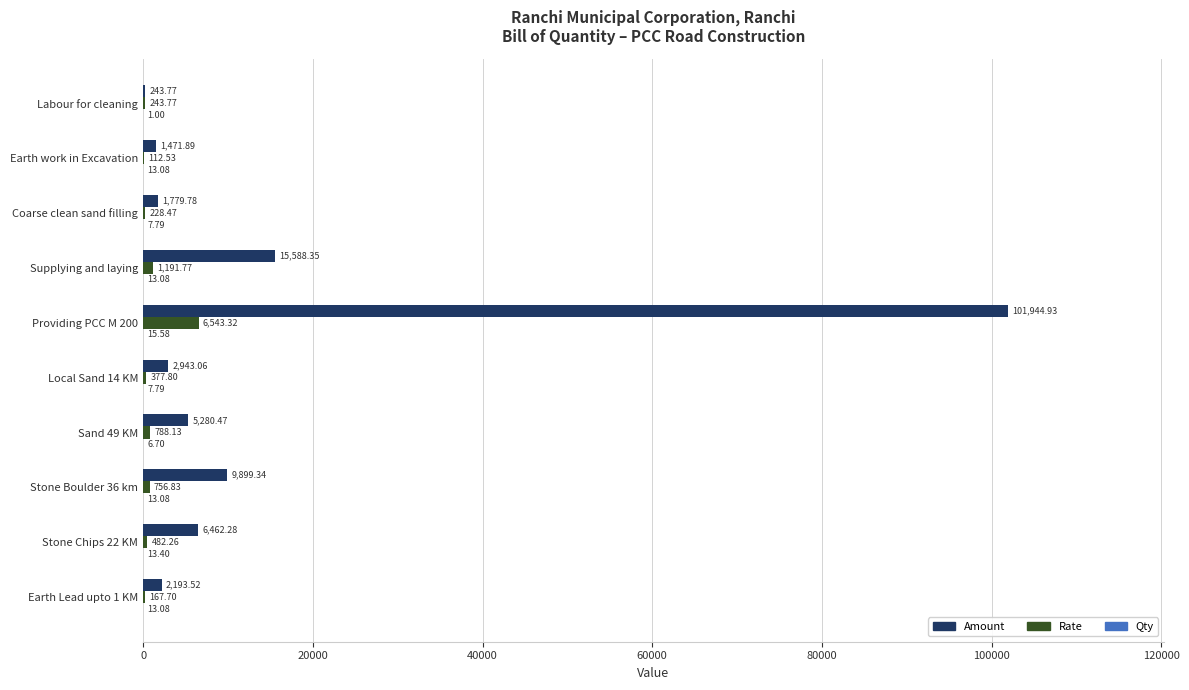

Which series has the largest total across all categories?

Amount